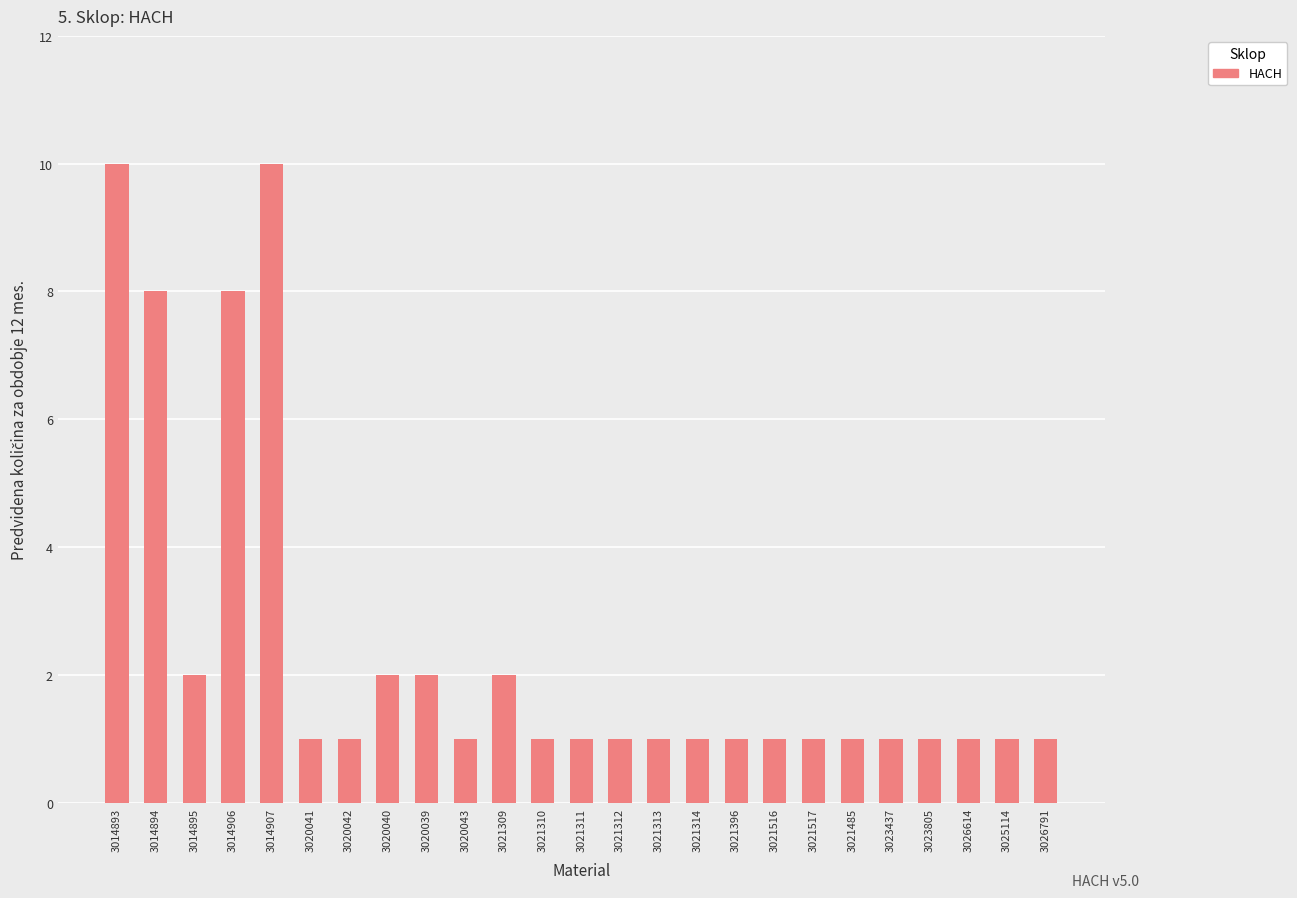

What is the greatest value displayed?

10